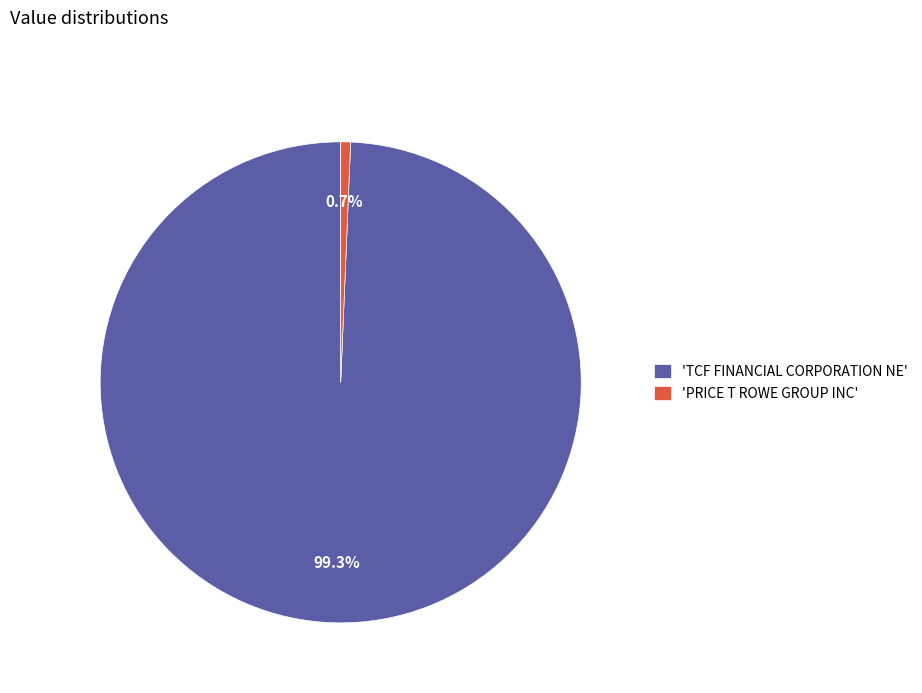

What percentage do 'TCF FINANCIAL CORPORATION NE' and 'PRICE T ROWE GROUP INC' together represent?

100.0%